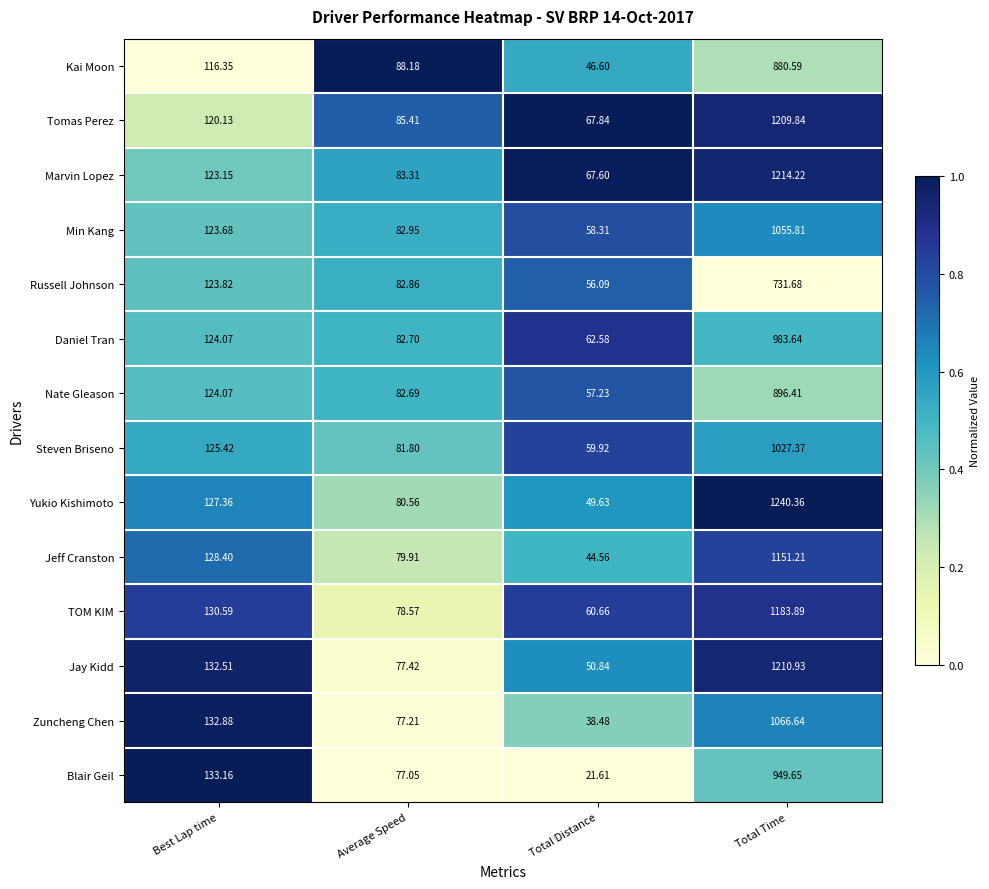

At which label does Blair Geil first exceed 133?

Best Lap time